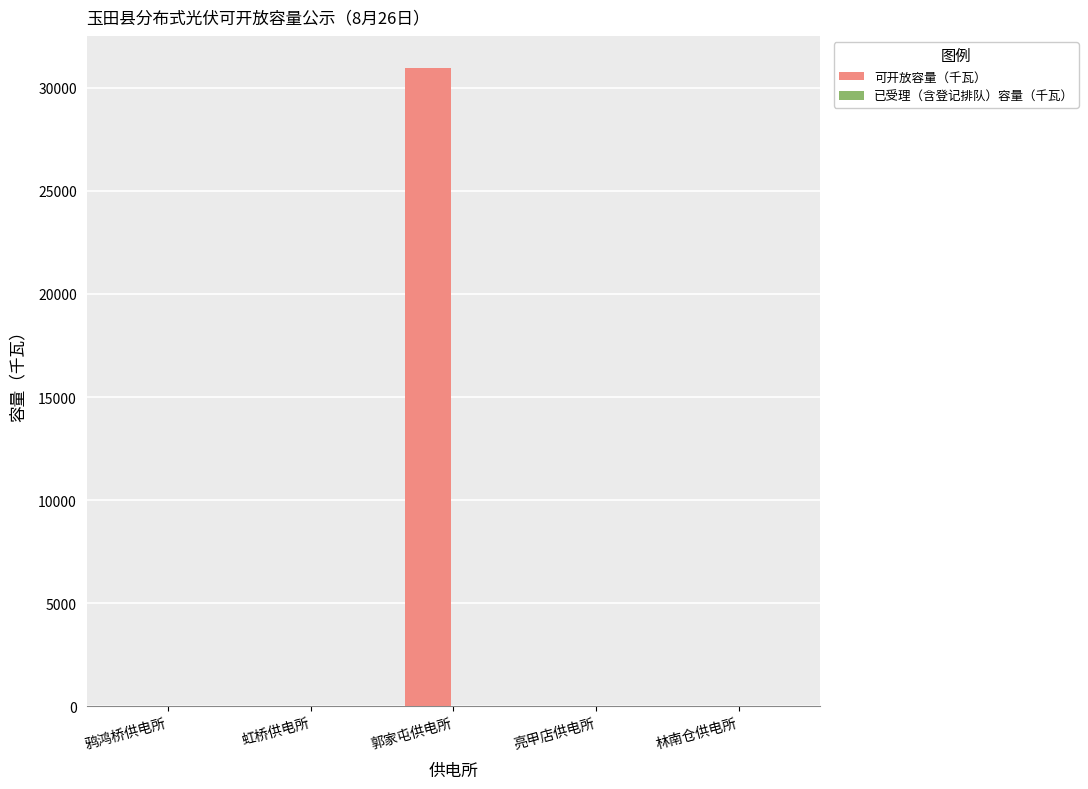

What is the sum of the values at 郭家屯供电所 and 鸦鸿桥供电所?

30975.4